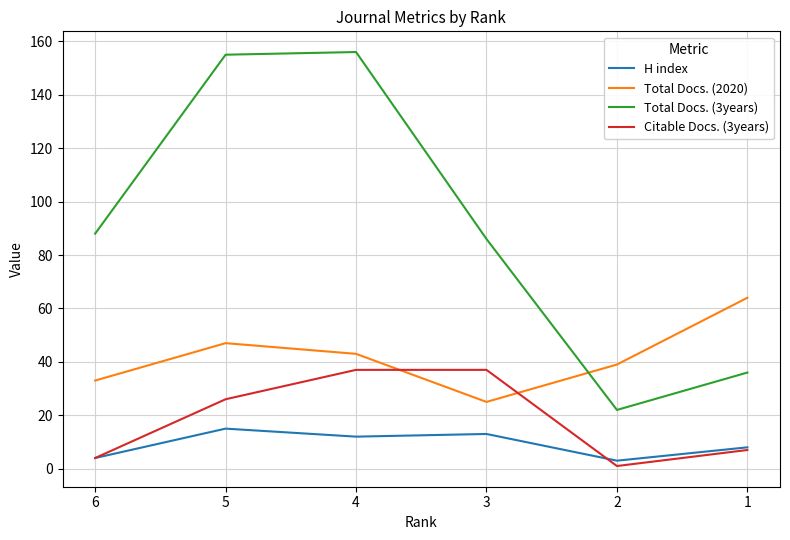

What is the maximum value for Citable Docs. (3years)?

37